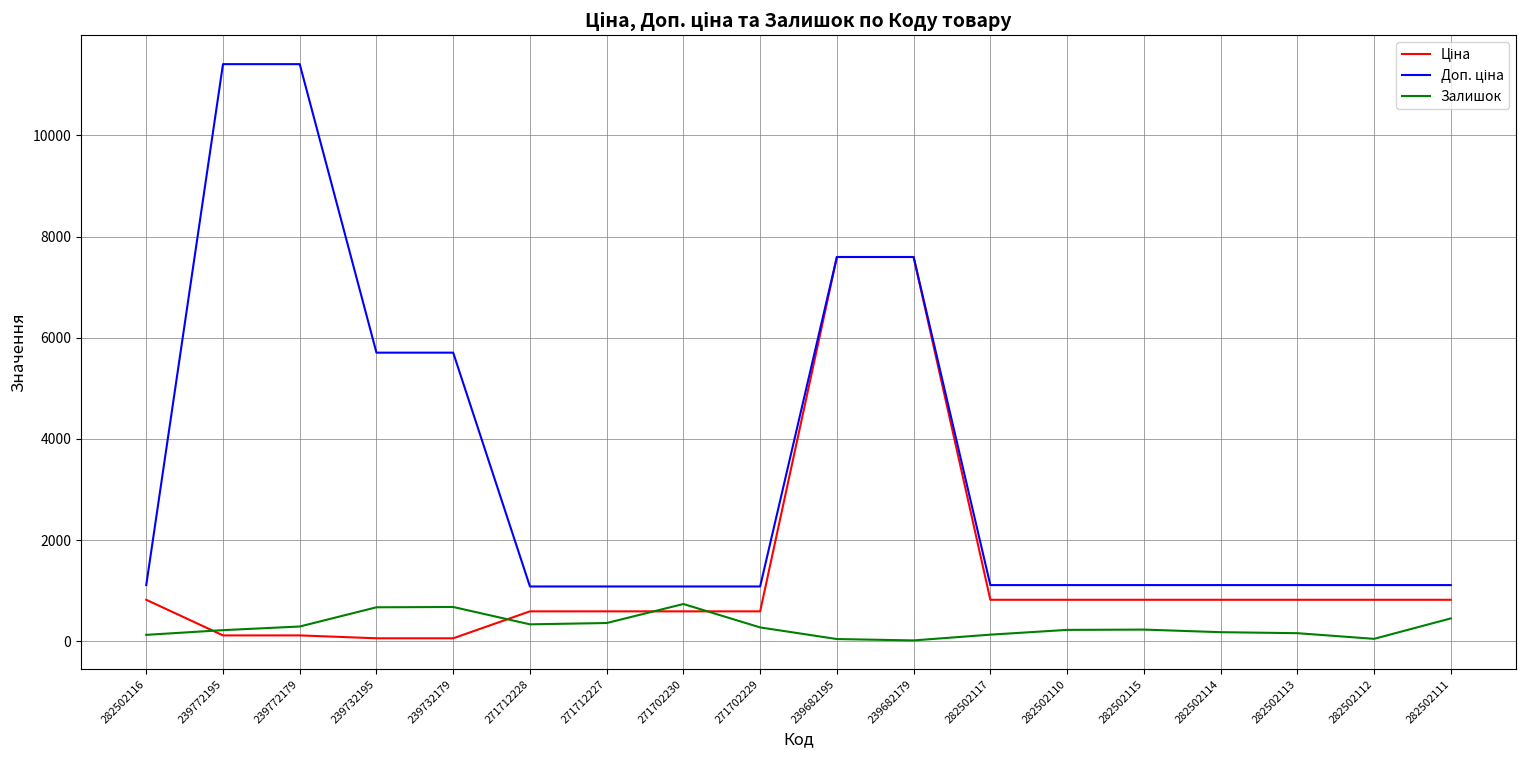

Does the chart display data point markers on the line(s)?

No